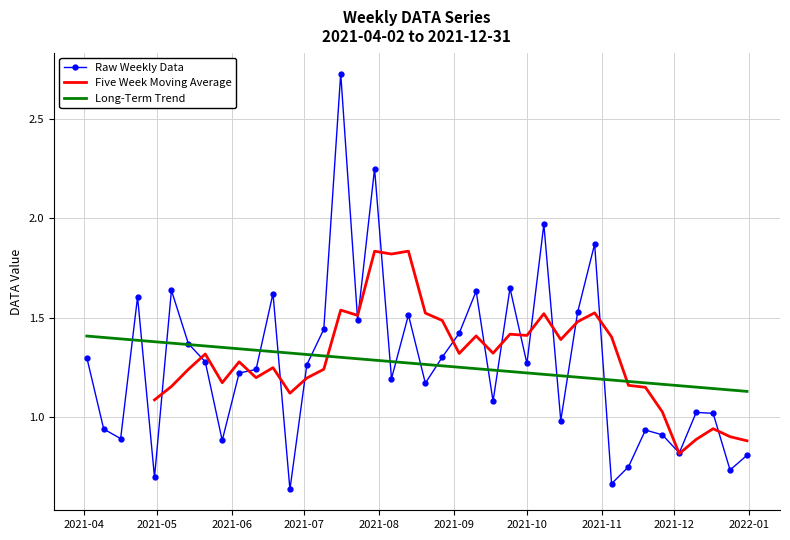

True or false: the data shows 1.5 at 2021-08-13.

True